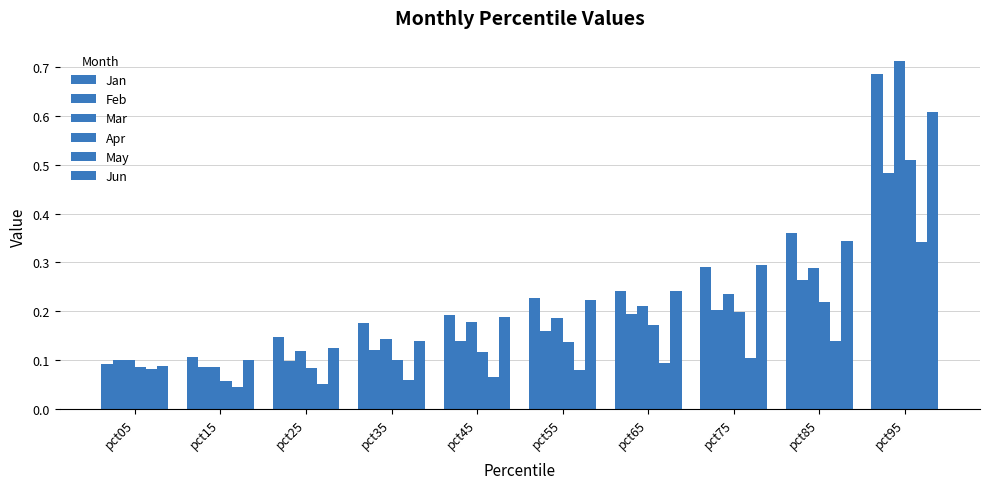

Are the bars horizontal?

No